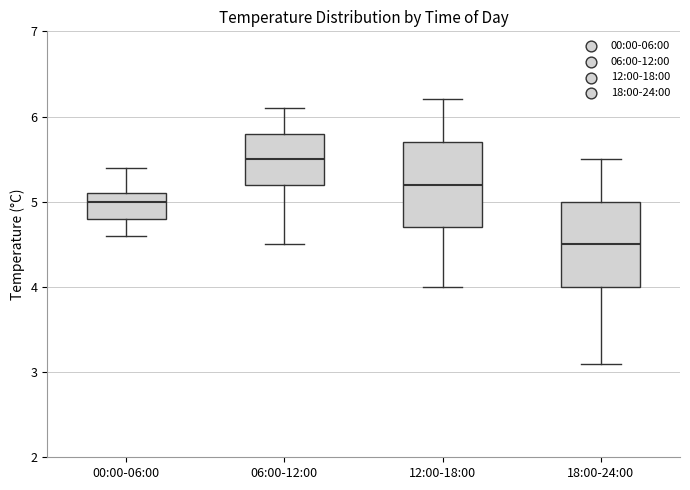

Reading left to right, transcribe this box plot: for each box, give where its median line is, the range the box spans, and where its two whiskers end, as read against the y-axis. The values are not printed on the chart, so give them approximately, as read against the axis.

00:00-06:00: median 5.0, box 4.8 to 5.1, whiskers 4.6 to 5.4
06:00-12:00: median 5.5, box 5.2 to 5.8, whiskers 4.5 to 6.1
12:00-18:00: median 5.2, box 4.7 to 5.7, whiskers 4.0 to 6.2
18:00-24:00: median 4.5, box 4.0 to 5.0, whiskers 3.1 to 5.5